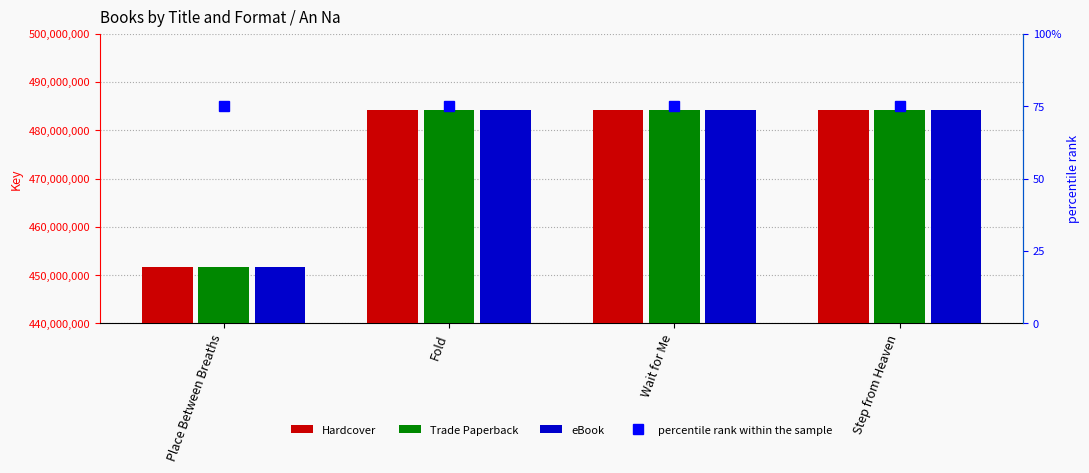

What is the difference between the second highest and minimum values in the eBook series?

32582791